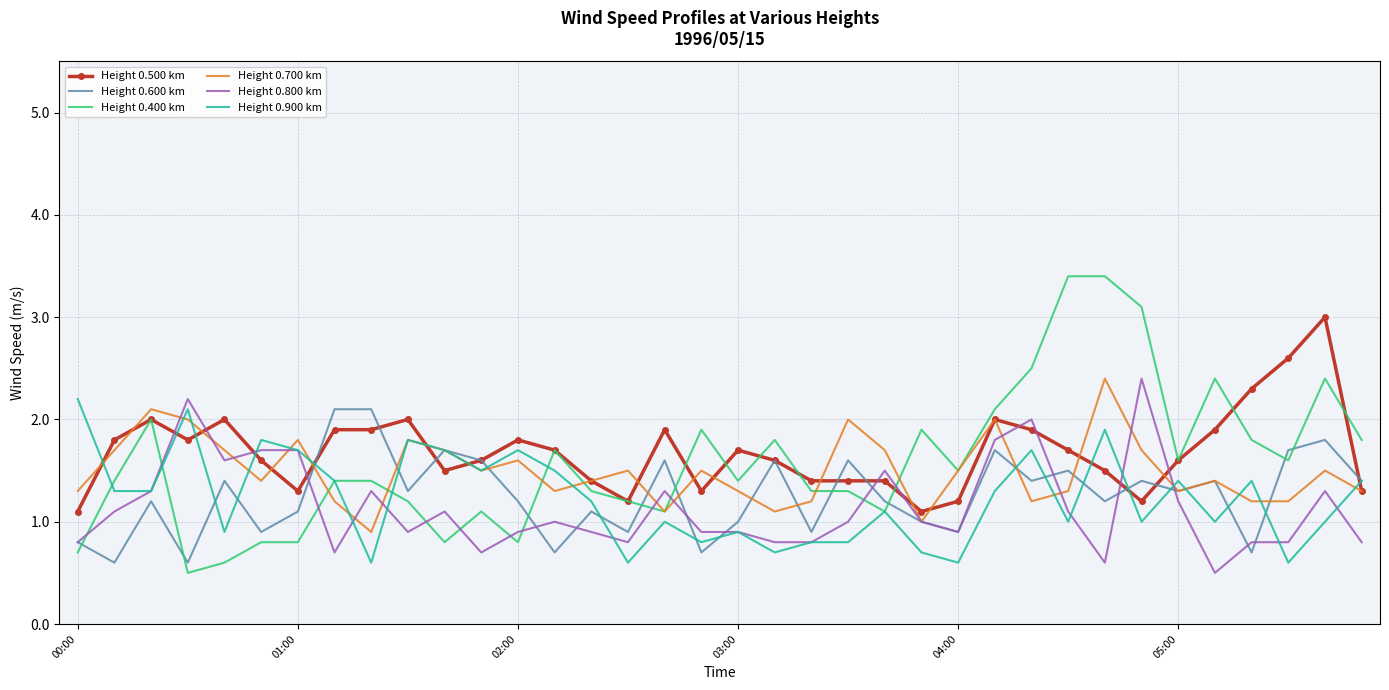

What is the maximum value for Height 0.800 km?

2.4